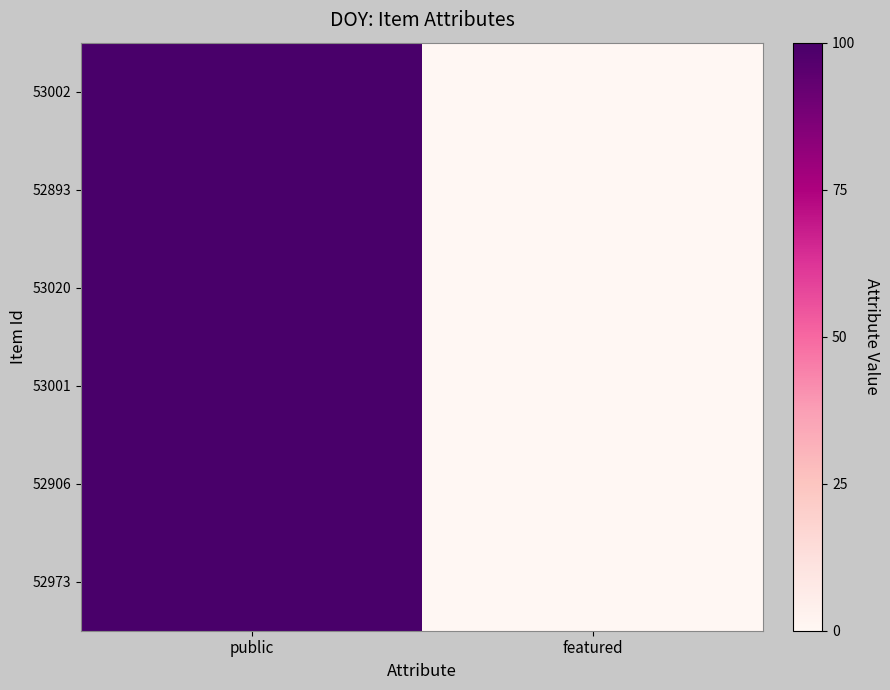

At how many categories does at least one series exceed 0?

1